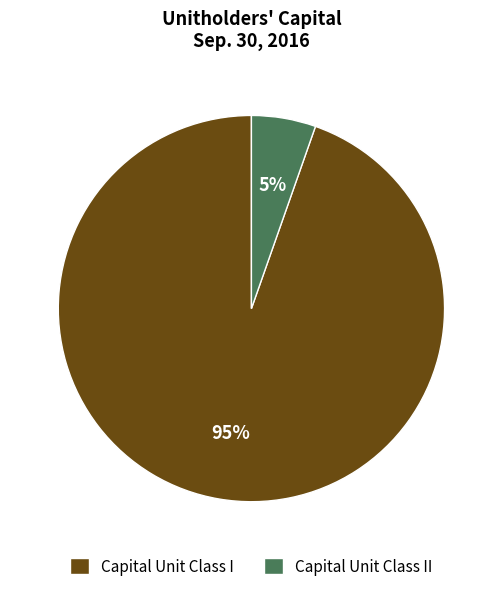

Which category has the biggest portion of the pie?

Capital Unit Class I